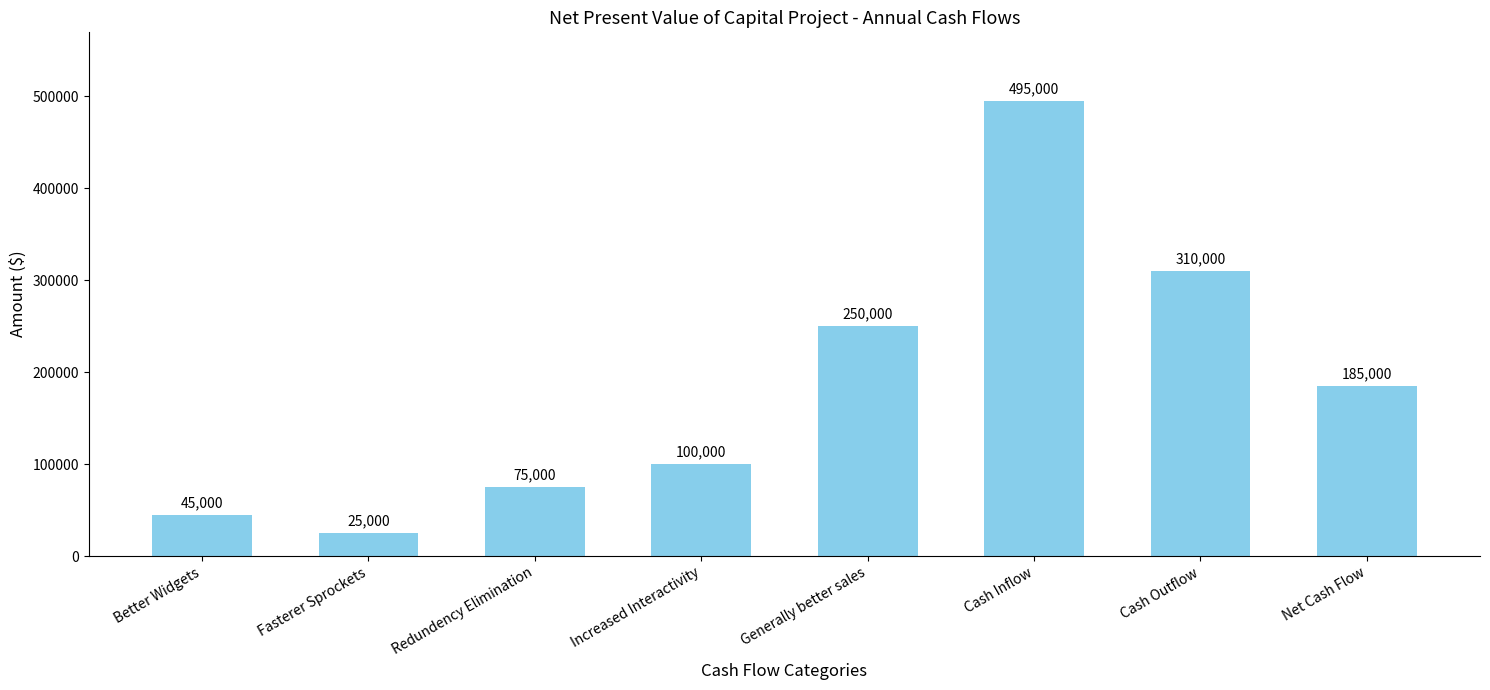

What is the difference between the second highest and minimum values?

285000